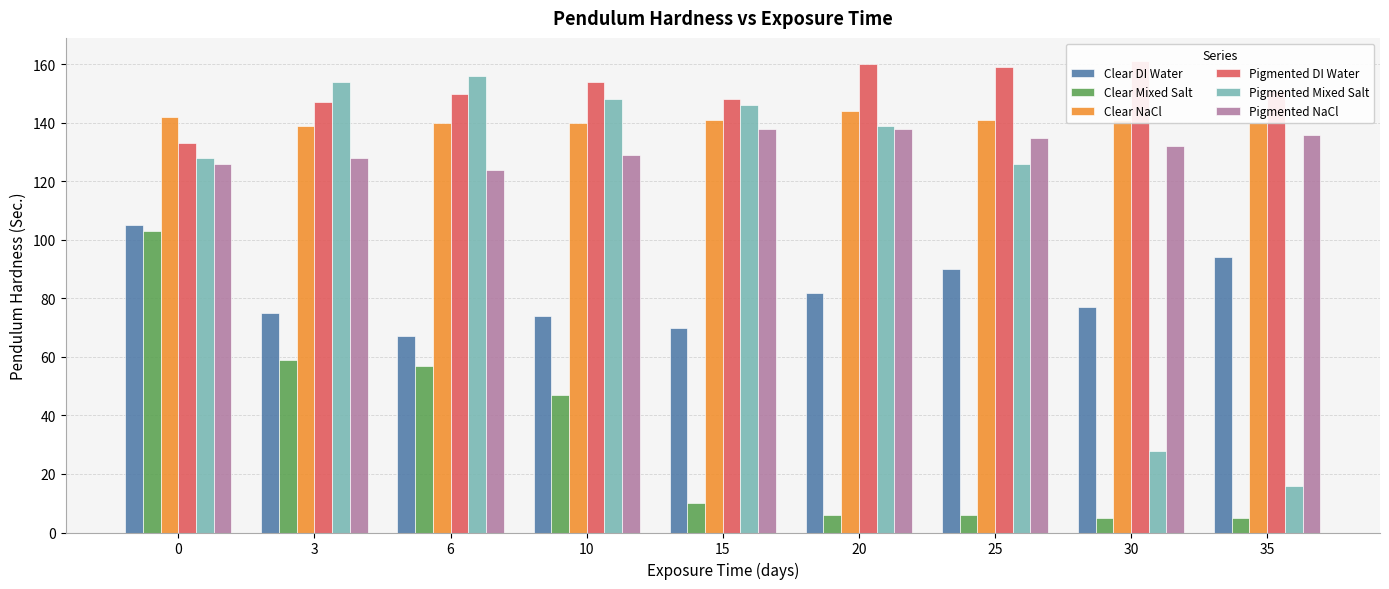

Reading left to right, transcribe all the data shown in this chart.

Clear DI Water: 0=105	3=75	6=67	10=74	15=70	20=82	25=90	30=77	35=94
Clear Mixed Salt: 0=103	3=59	6=57	10=47	15=10	20=6	25=6	30=5	35=5
Clear NaCl: 0=142	3=139	6=140	10=140	15=141	20=144	25=141	30=141	35=140
Pigmented DI Water: 0=133	3=147	6=150	10=154	15=148	20=160	25=159	30=161	35=151
Pigmented Mixed Salt: 0=128	3=154	6=156	10=148	15=146	20=139	25=126	30=28	35=16
Pigmented NaCl: 0=126	3=128	6=124	10=129	15=138	20=138	25=135	30=132	35=136